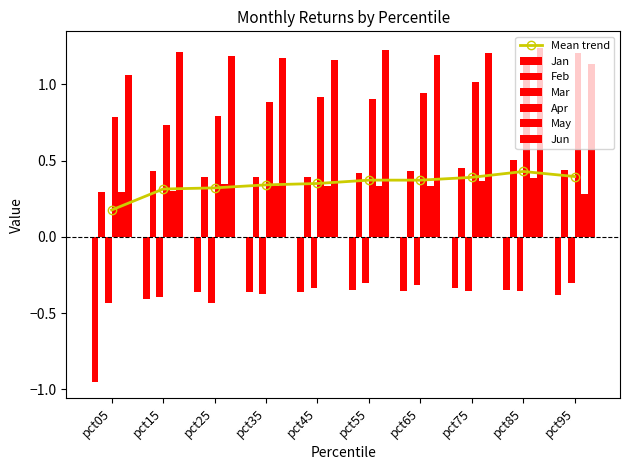

Which series has the largest total across all categories?

Jun